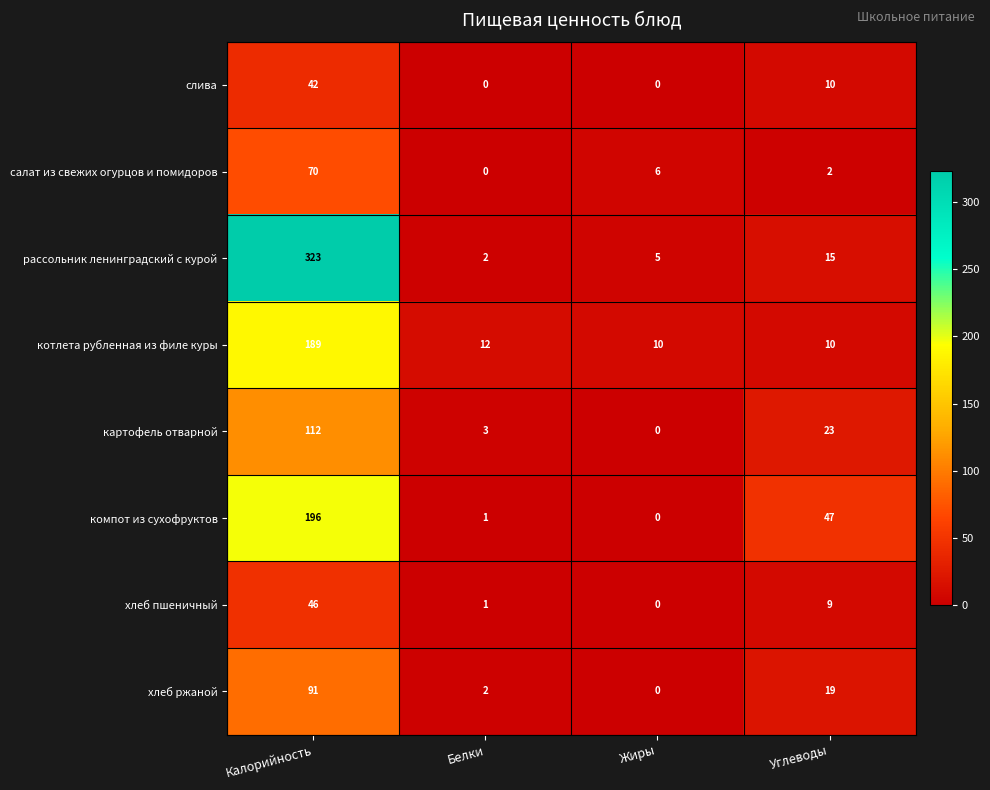

What is the difference between the maximum and minimum values in the салат из свежих огурцов и помидоров series?

70